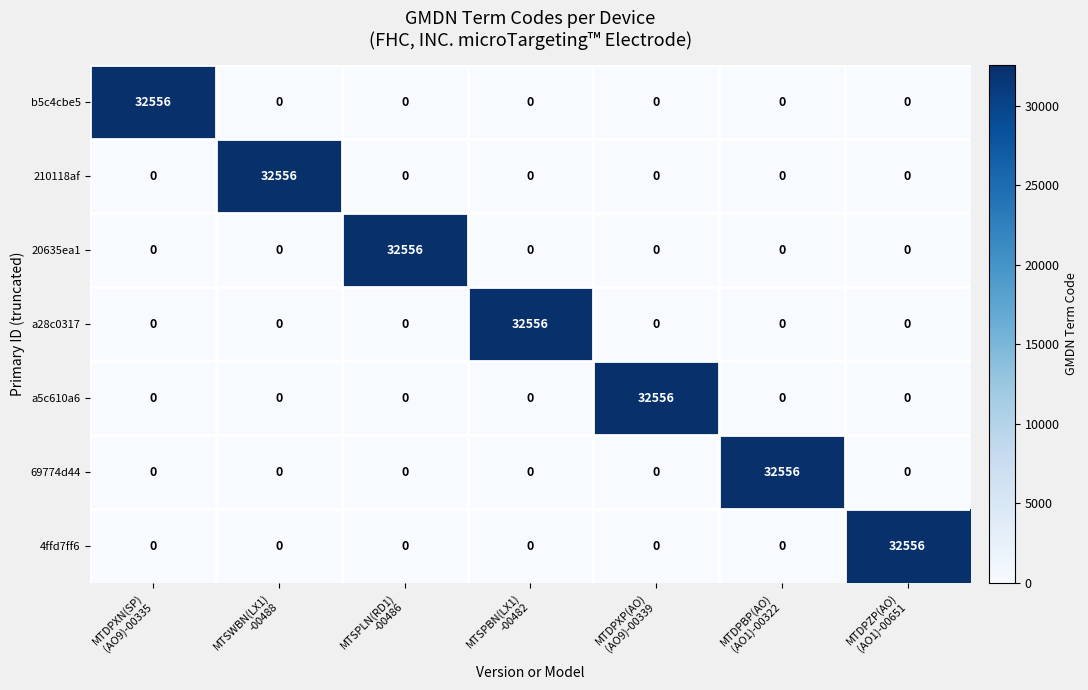

What is the spread (max minus min) of values at MTDPBP(AO)
(AO1)-00322?

32556